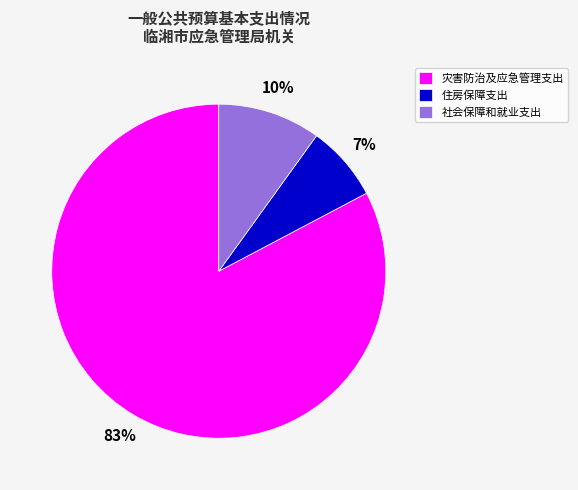

Does any single category account for the majority?

Yes